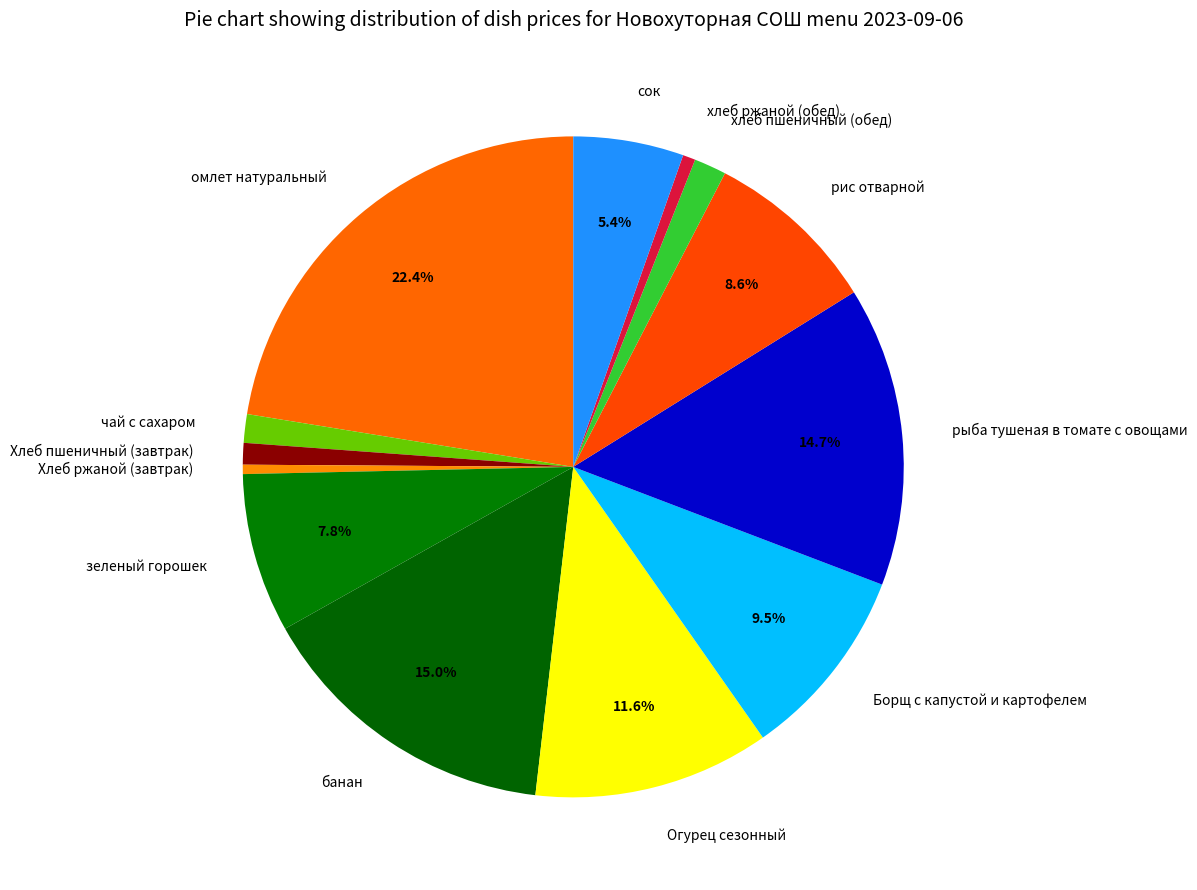

Combined, do банан and Хлеб пшеничный (завтрак) account for over 50%?

No